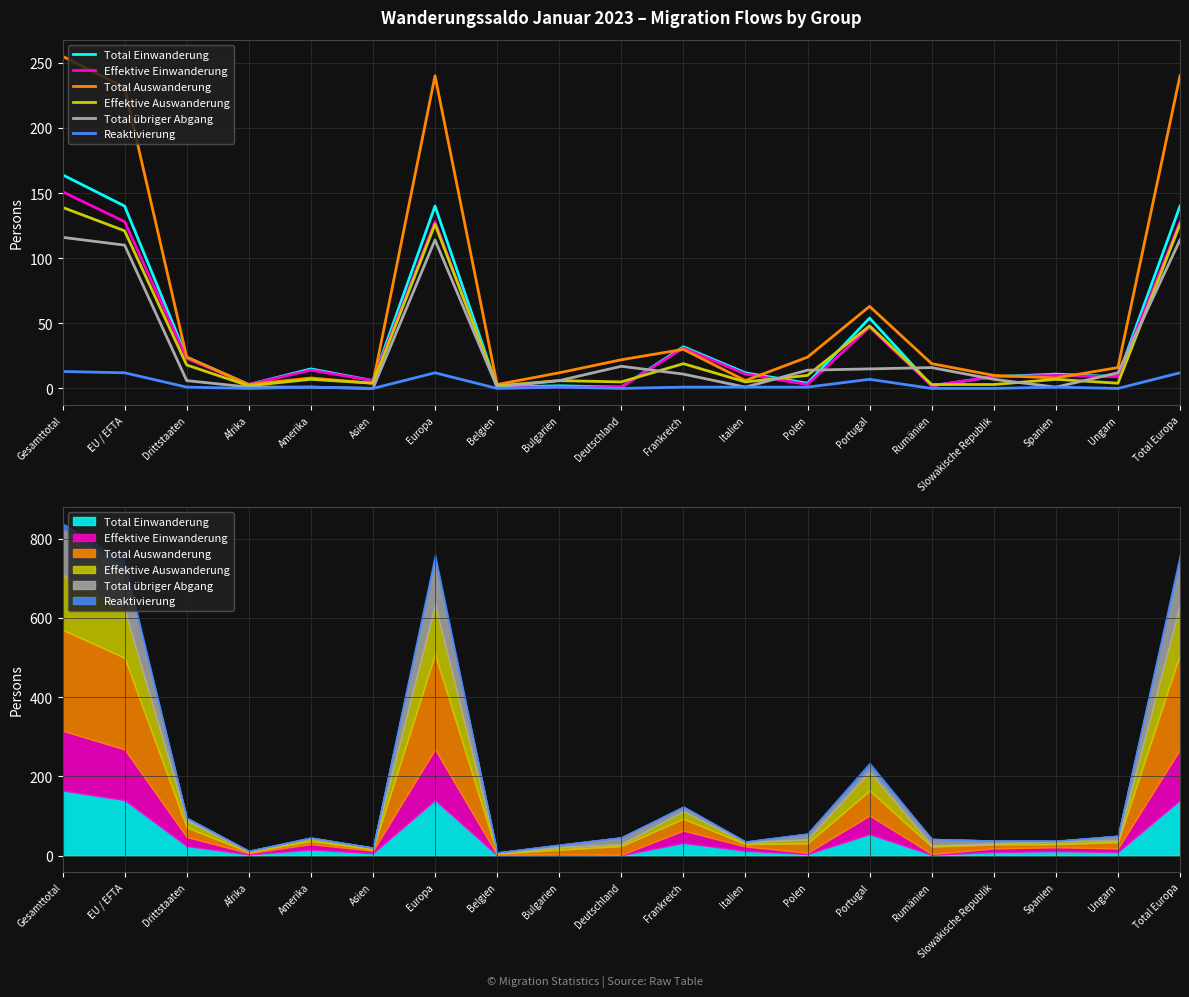

What is the difference between the highest and lowest values at Drittstaaten?

23